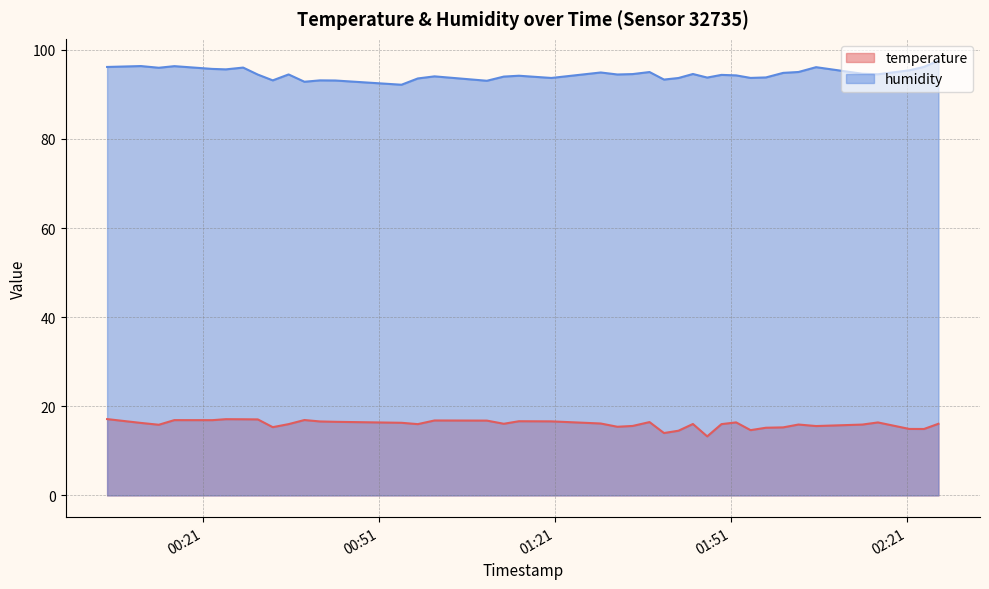

What is the value of the humidity point at the 32nd from the left?

93.8